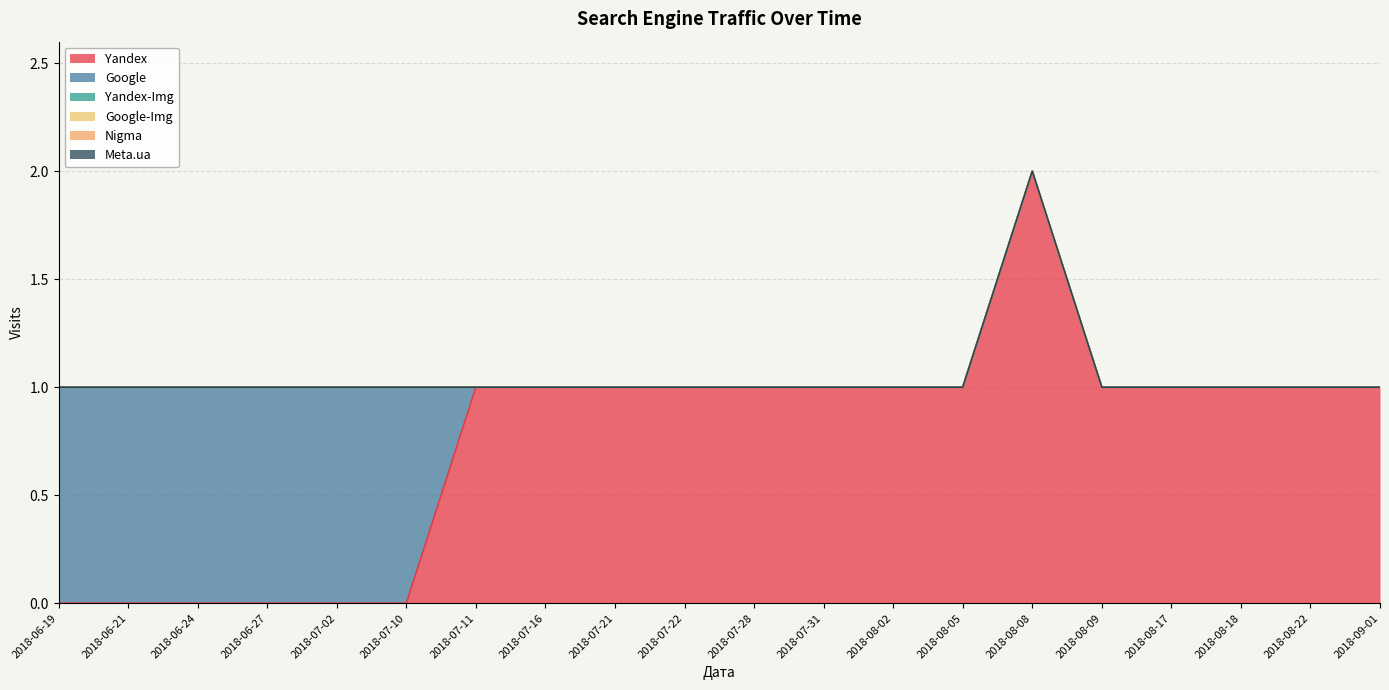

Where is Google-Img nearest to the value 0?

2018-06-19